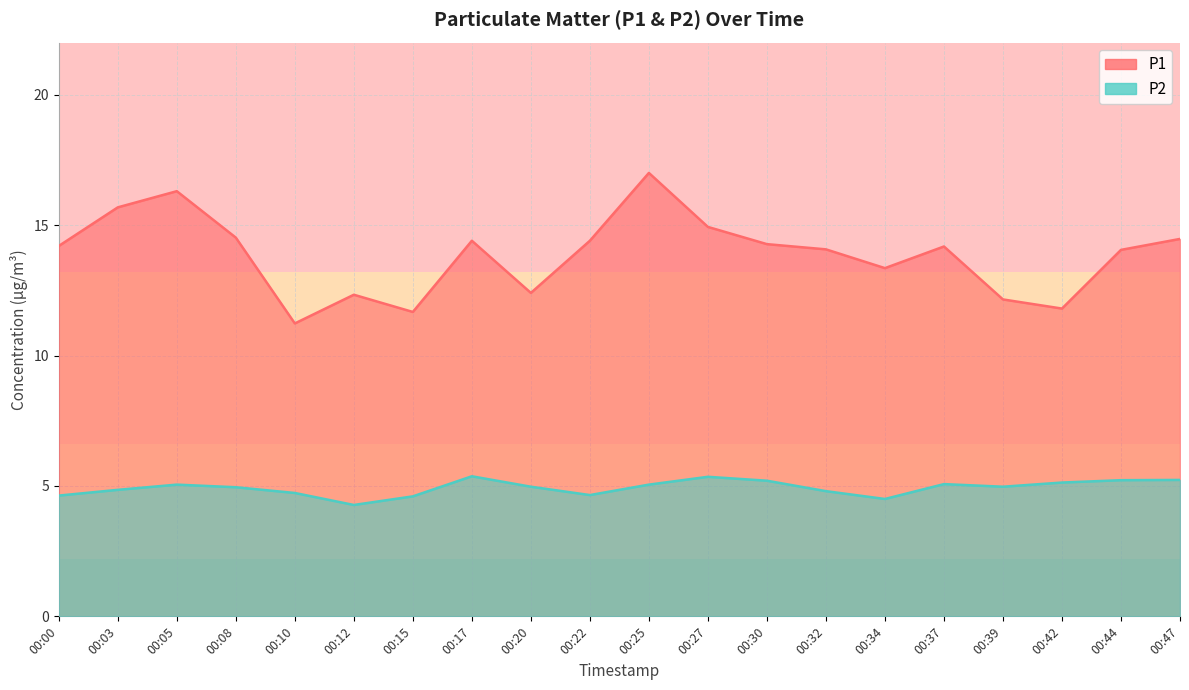

At which category does the chart reach its peak across all series?

00:25